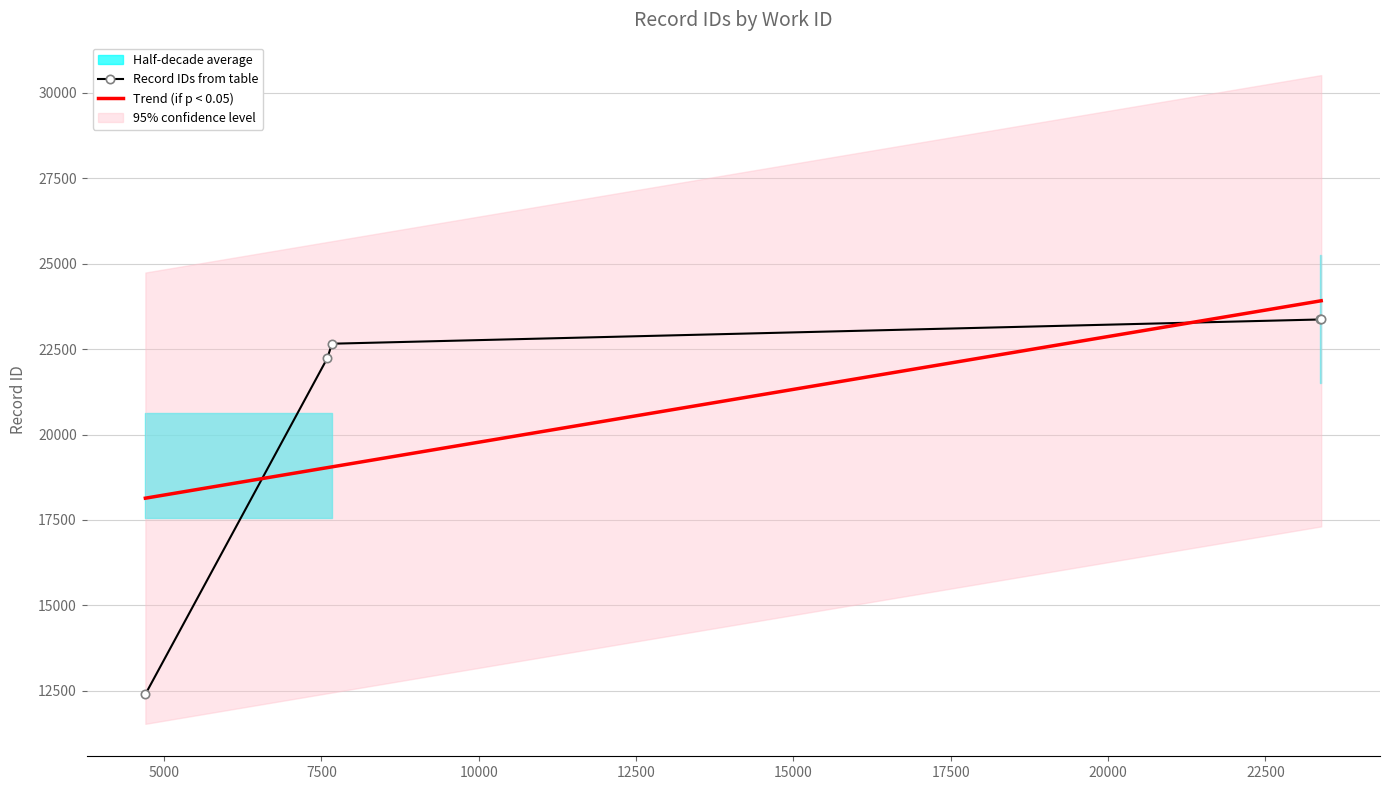

True or false: Record IDs from table has more than 2 points higher than both neighbors.

False